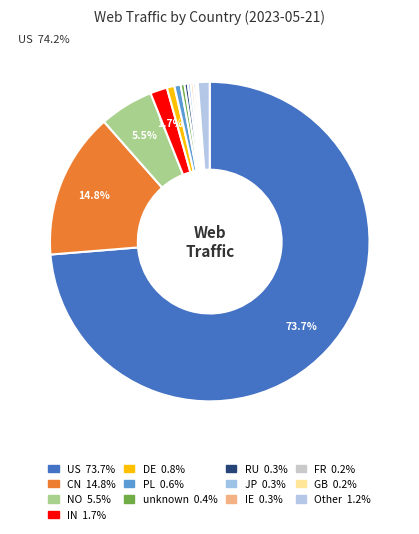

Which has a higher value, IE or RU?

RU